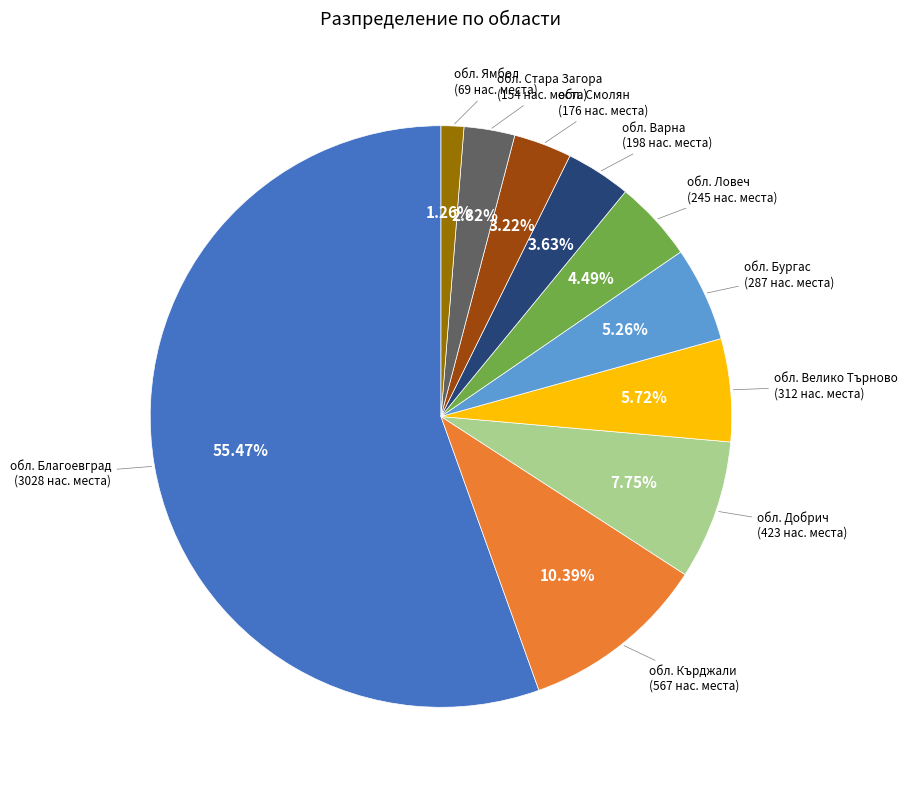

Does обл. Благоевград represent more than half of the total?

Yes